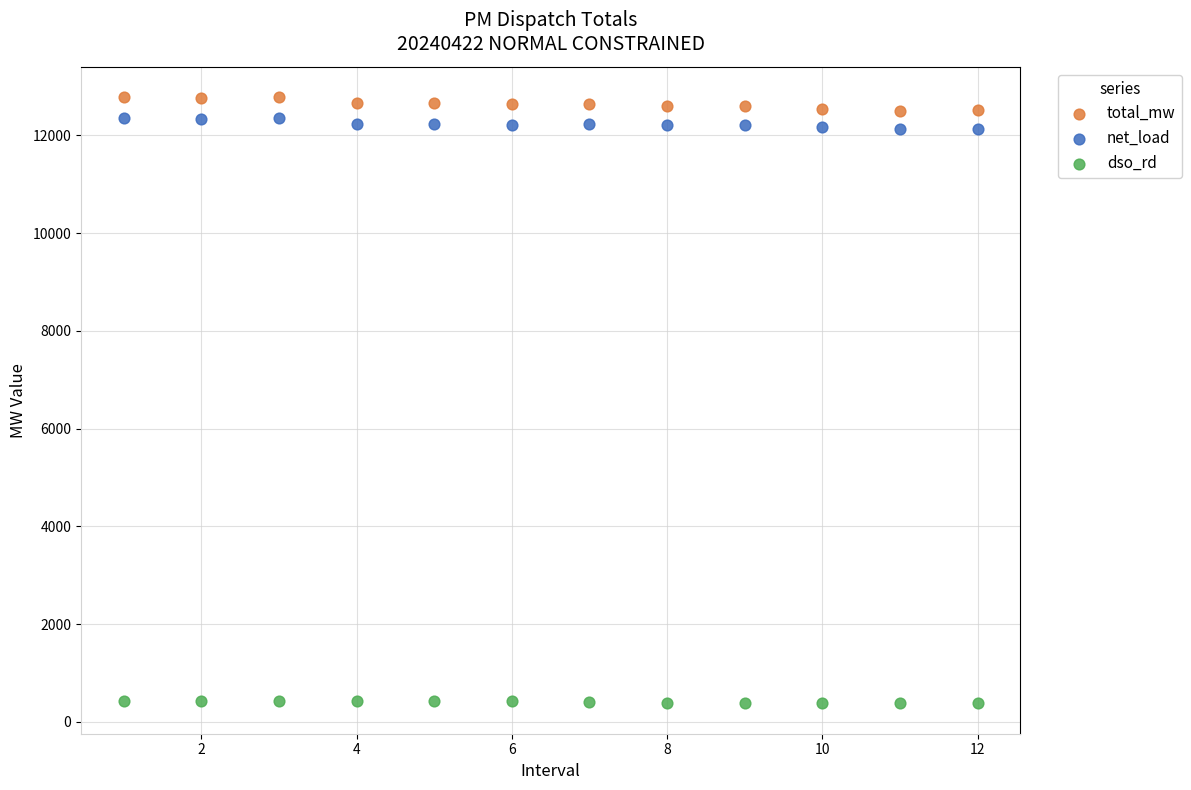

Across all data points, what is the range of Y values (max minus min)?

12407.3